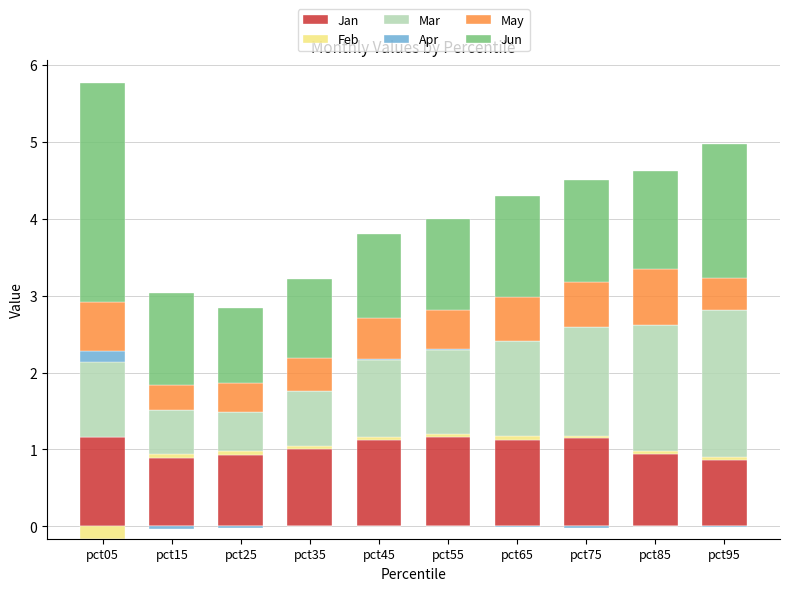

True or false: Mar has a value of 1.0 at pct05.

True